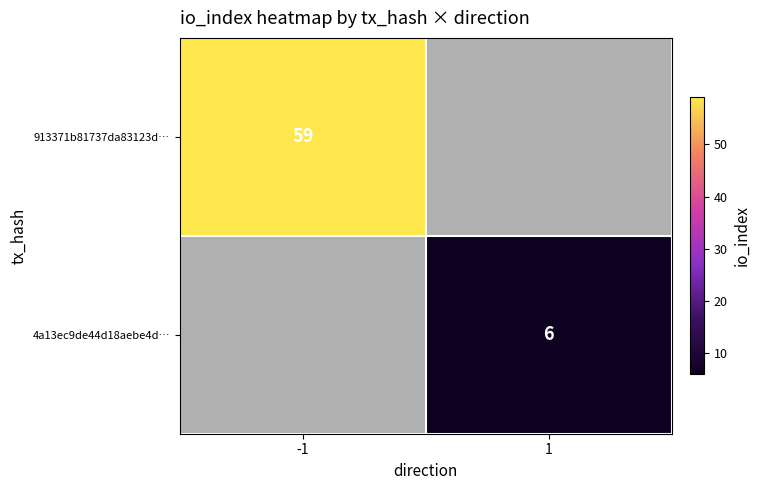

True or false: 4a13ec9de44d18aebe4d… has a value of 6 at 1.

True